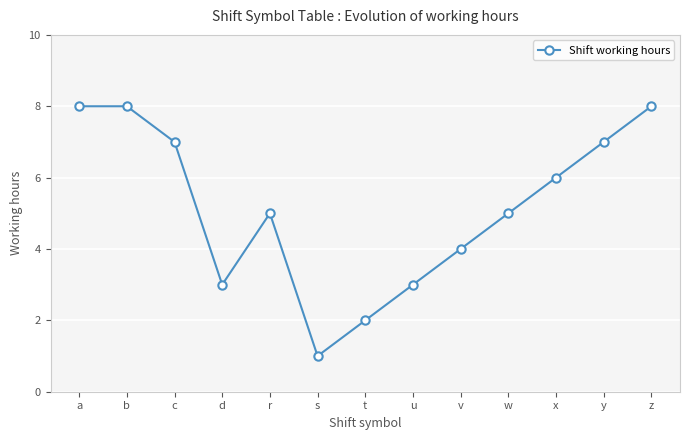

The value at s is 2. True or false?

False